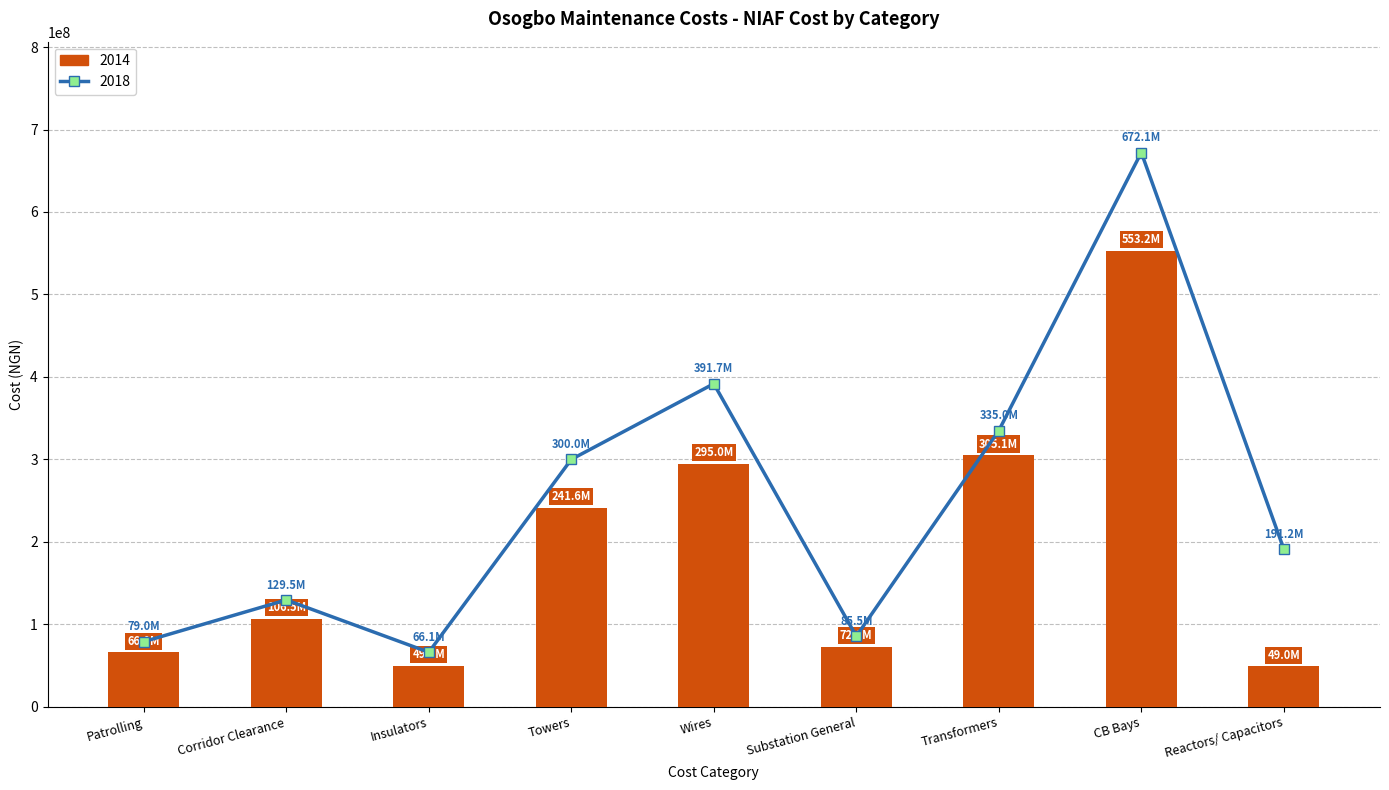

At which category does the chart reach its peak across all series?

CB Bays